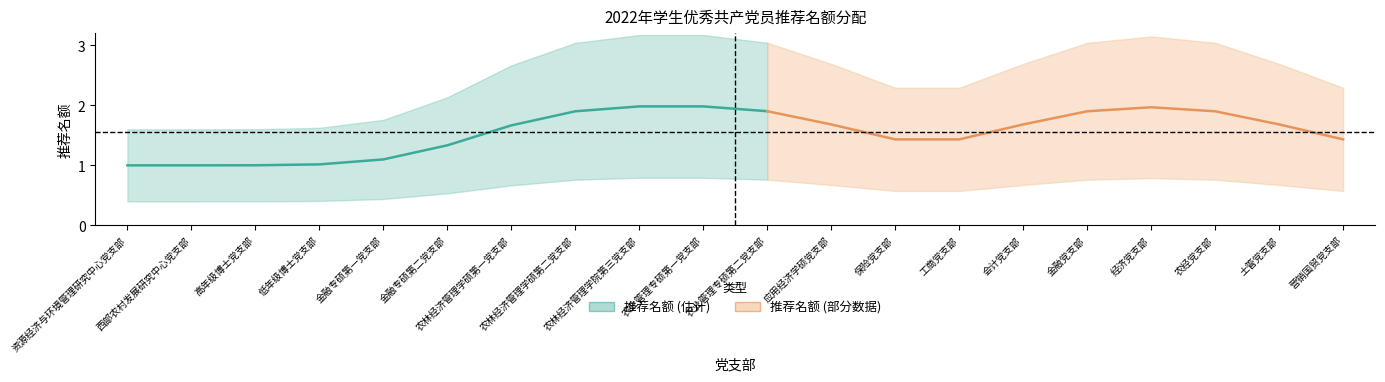

True or false: there are more than 1 points higher than both neighbors.

False